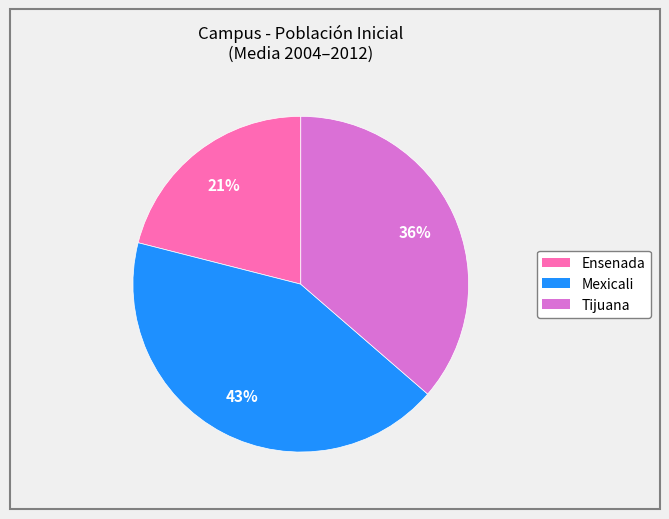

Is the sum of Ensenada and Mexicali greater than half?

Yes